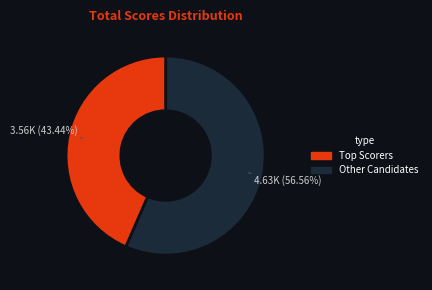

Does any single category account for the majority?

Yes